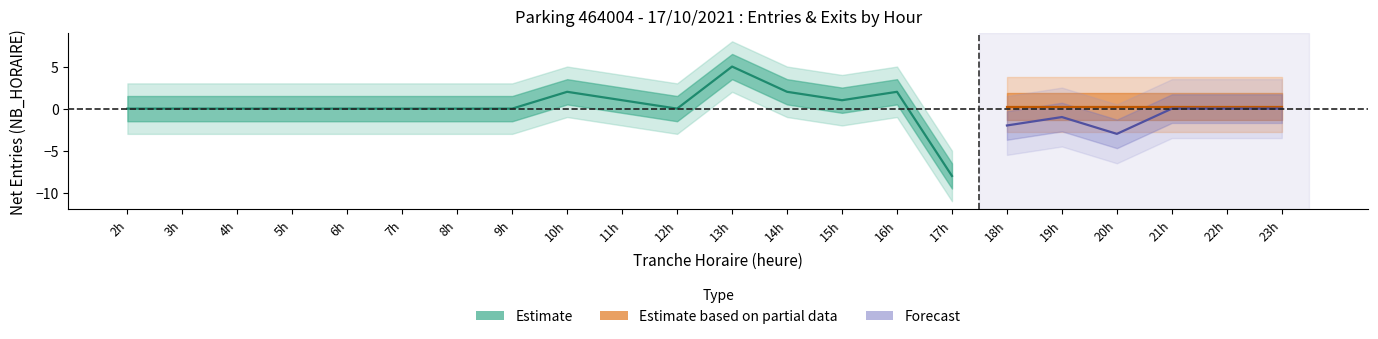

The value of ENTREES_NB_ABONNE at 10 is 0. True or false?

False